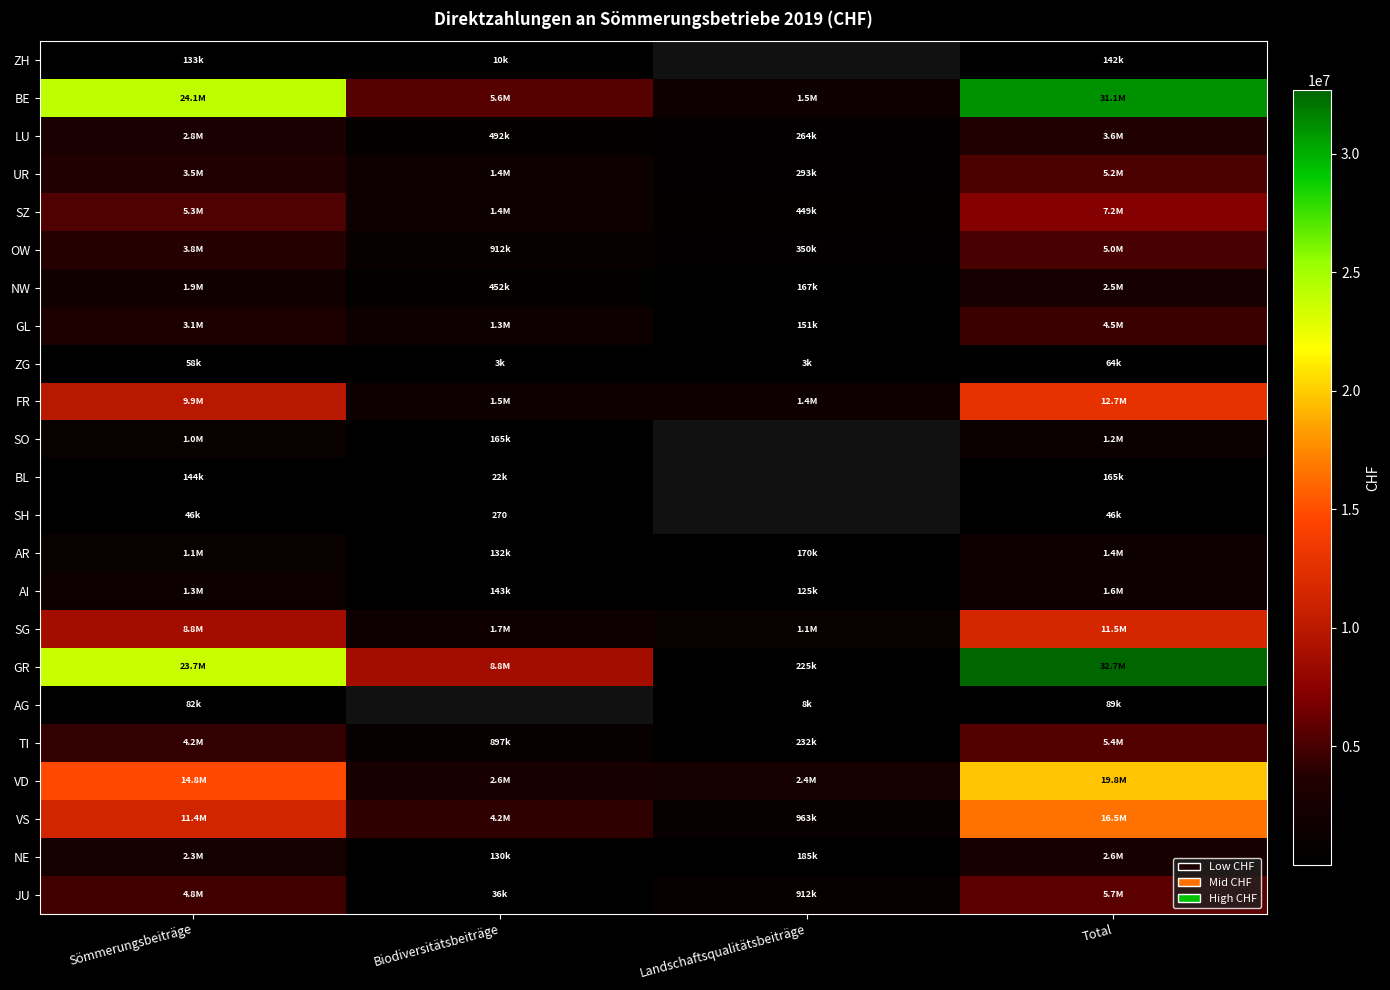

At how many categories does at least one series exceed 26783549?

1